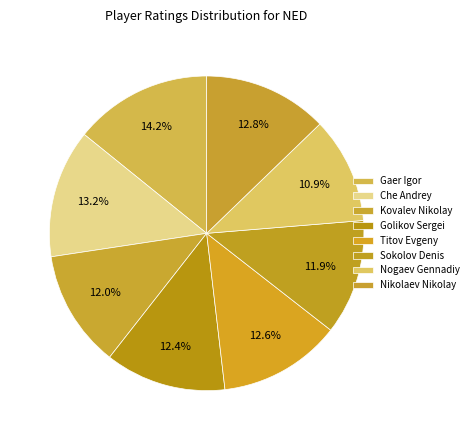

The Kovalev Nikolay slice represents 12% of the pie. True or false?

True